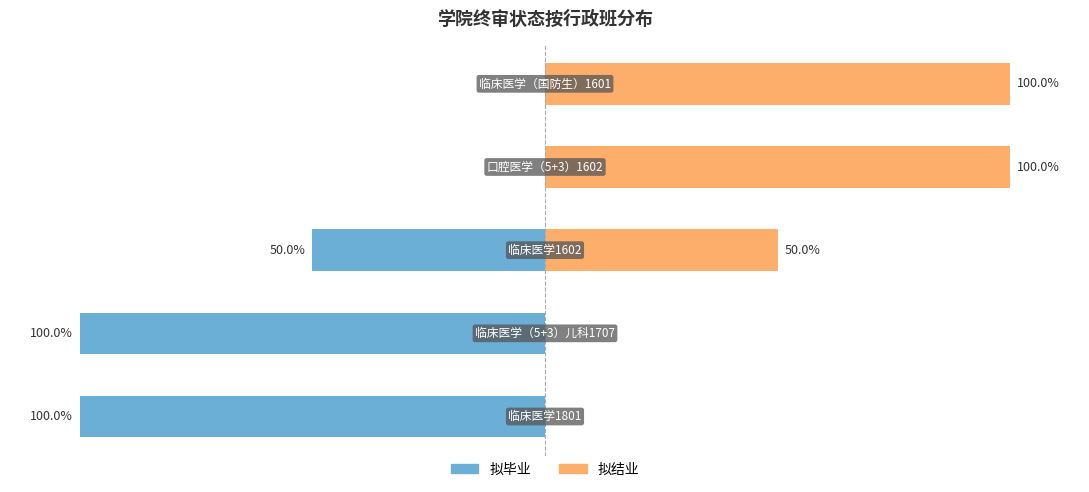

How many data points in 拟结业 are above 50?

2